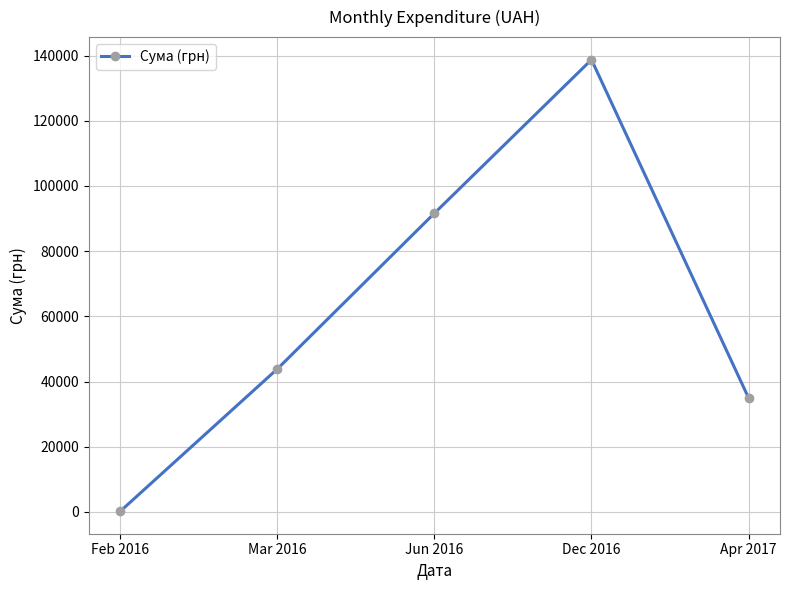

What is the label of the 2nd point from the left?

Mar 2016